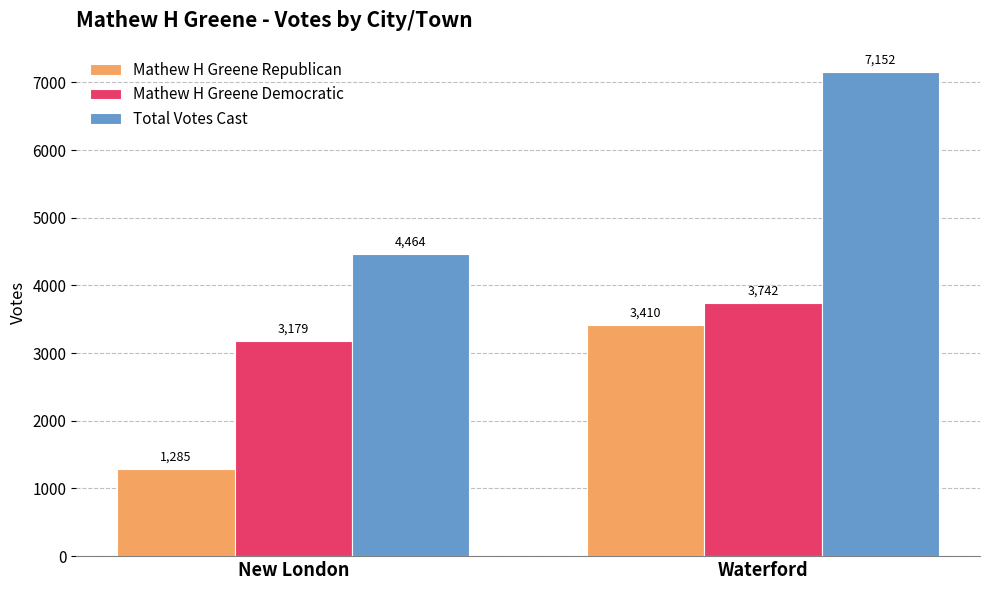

Rank the series by their average value, from lowest to highest.

Mathew H Greene Republican, Mathew H Greene Democratic, Total Votes Cast